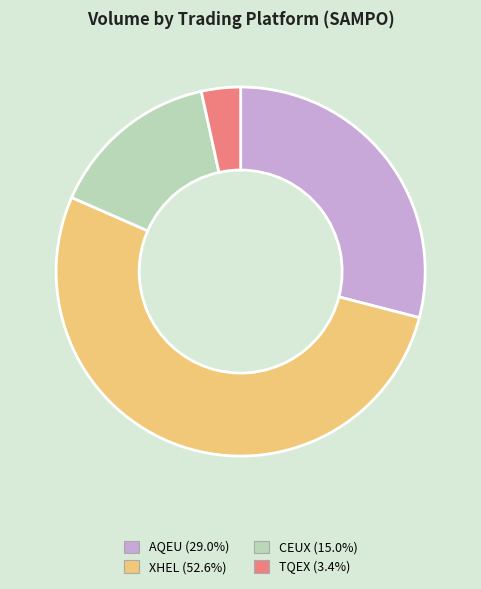

Rank the categories by value from lowest to highest.

TQEX, CEUX, AQEU, XHEL